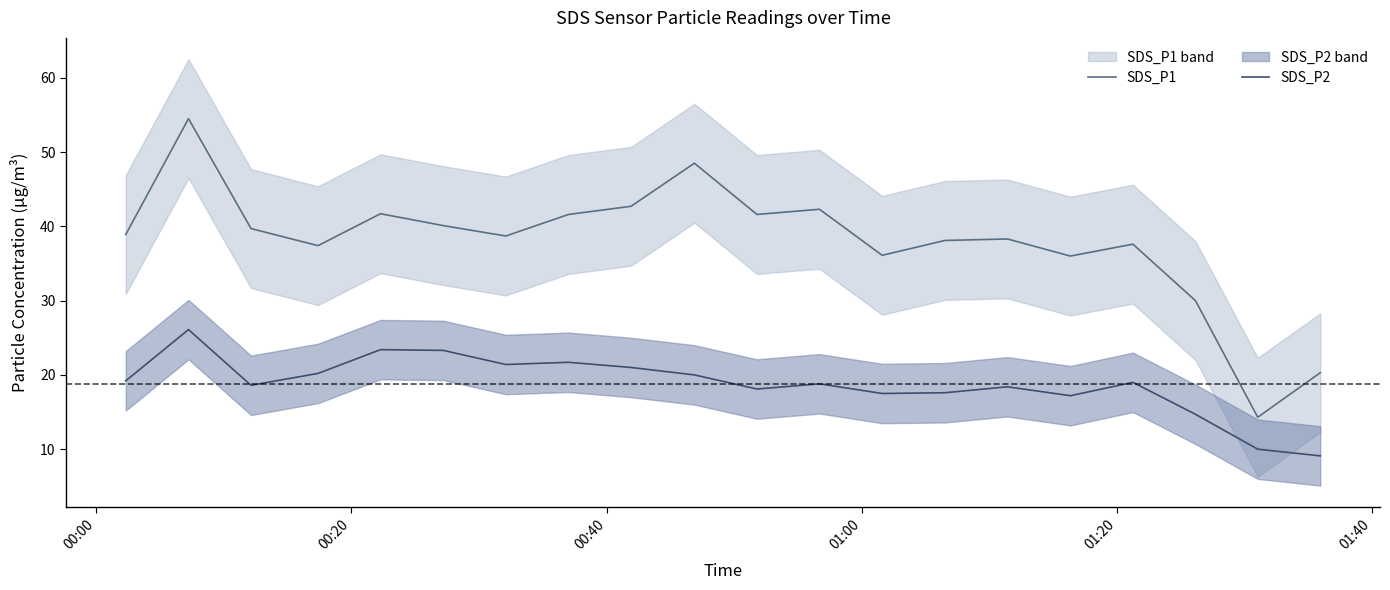

Rank the series by their maximum value, from highest to lowest.

SDS_P1, SDS_P2